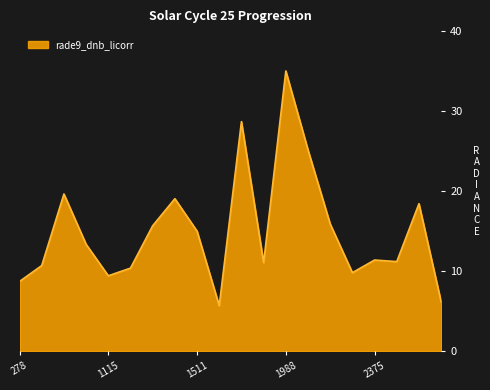

What is the smallest value displayed?

5.7